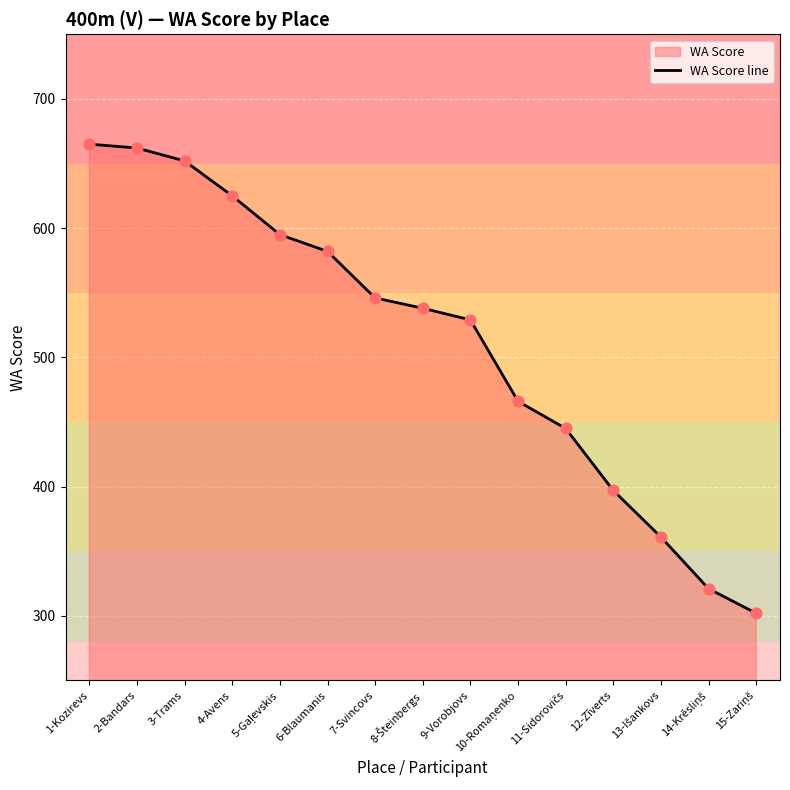

What is the change in value from 3-Trams to 8-Šteinbergs?

-114